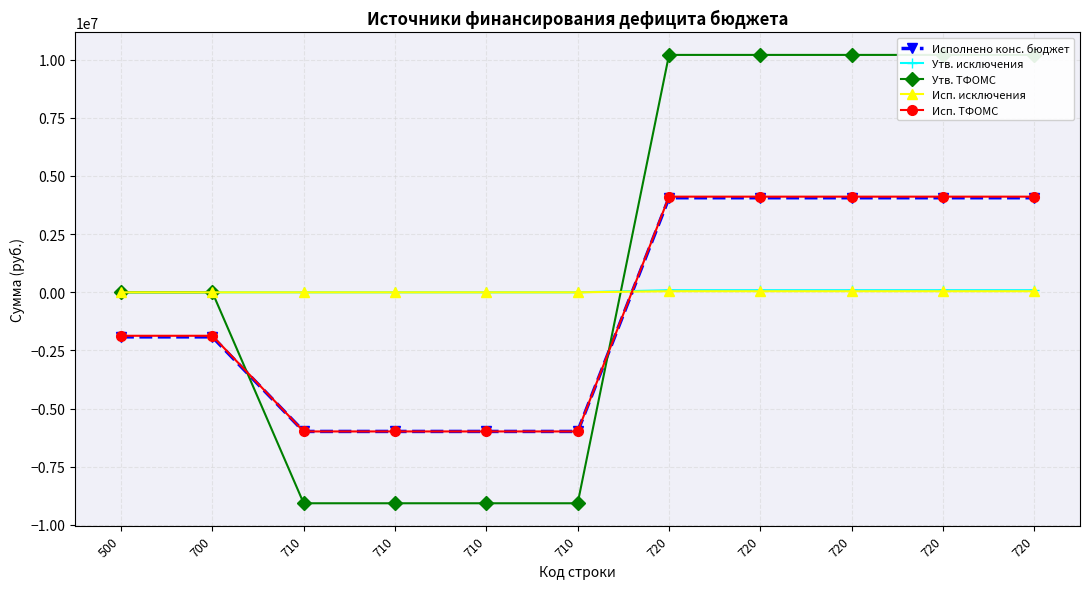

Is this an area chart (filled region under the line)?

No